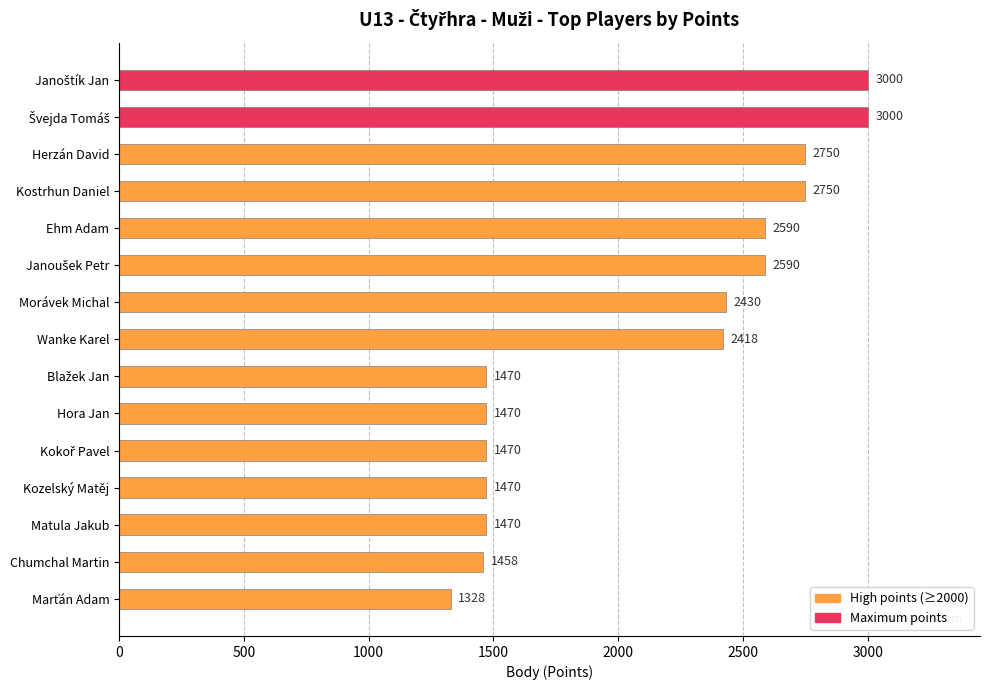

What is the label of the 2nd bar from the bottom?

Chumchal Martin